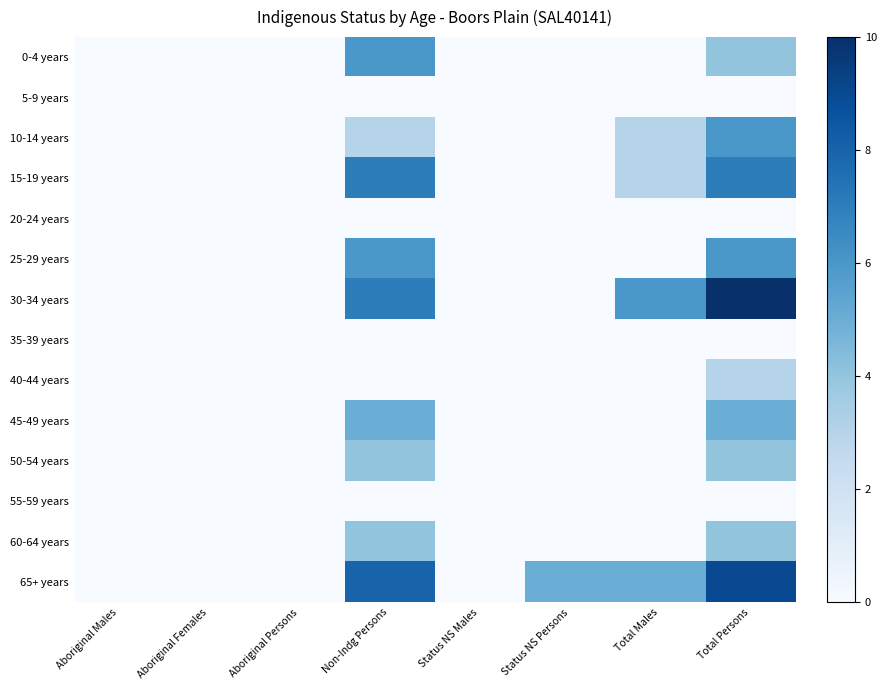

Which label corresponds to the smallest value in the chart?

Aboriginal Males